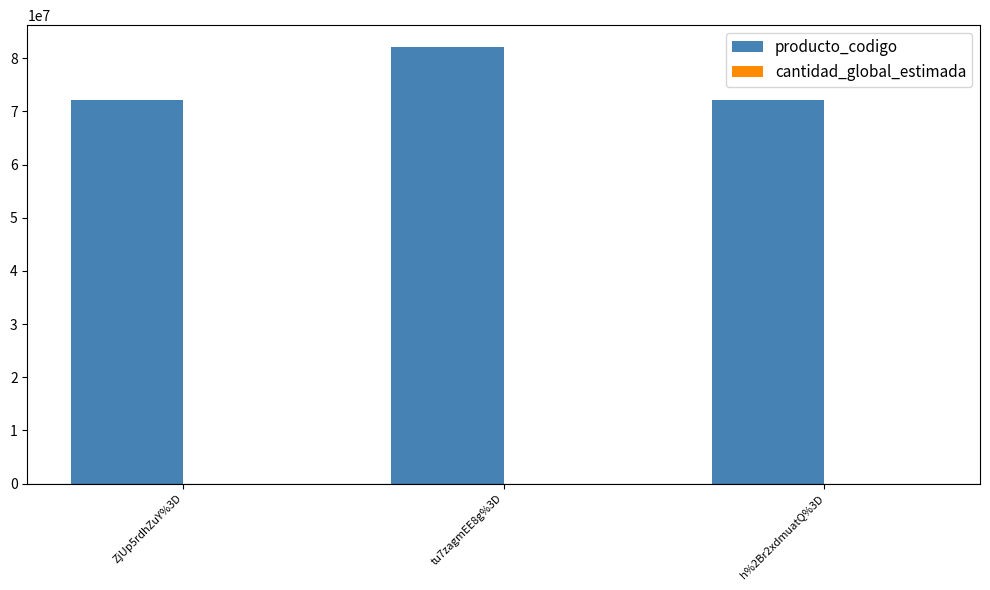

Are the bars grouped side by side (vs. stacked)?

Yes